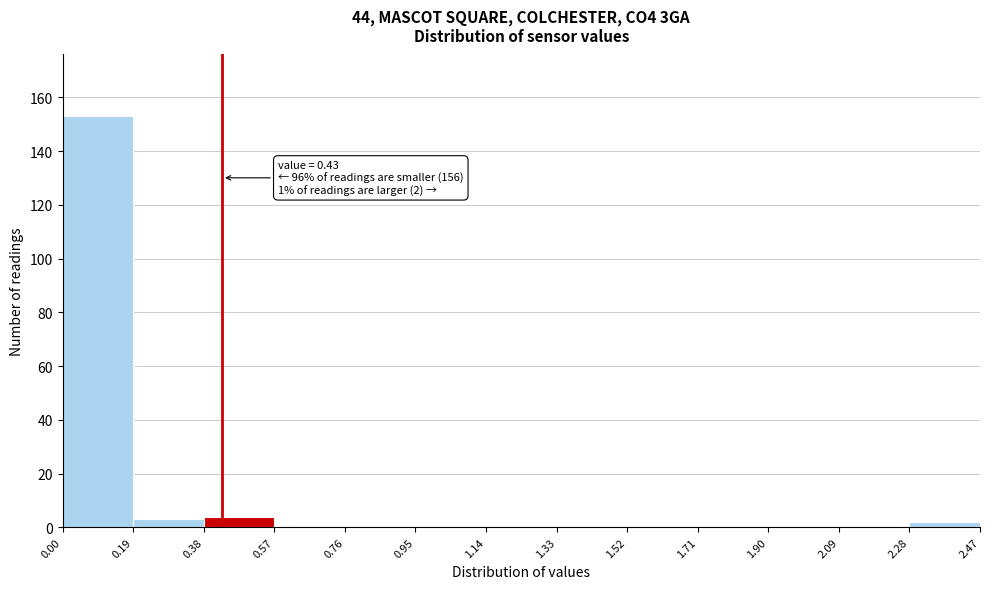

Over which range of the x-axis is the bar tallest?

0.00 to 0.19